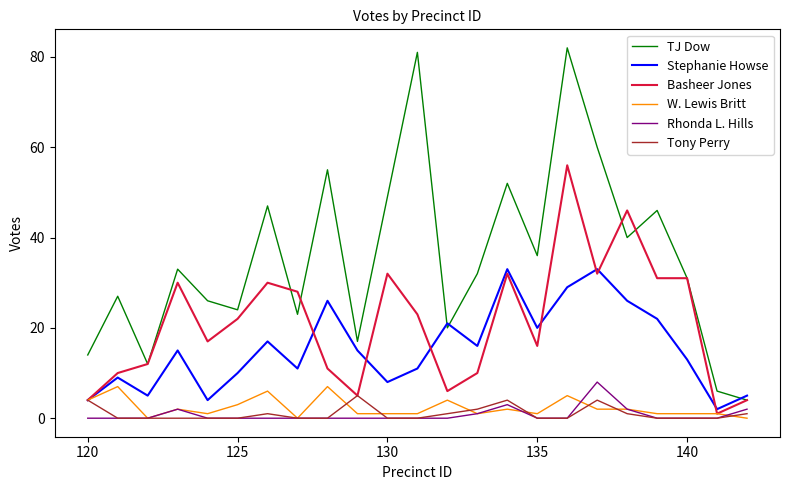

True or false: Stephanie Howse and Rhonda L. Hills intersect in this chart.

False